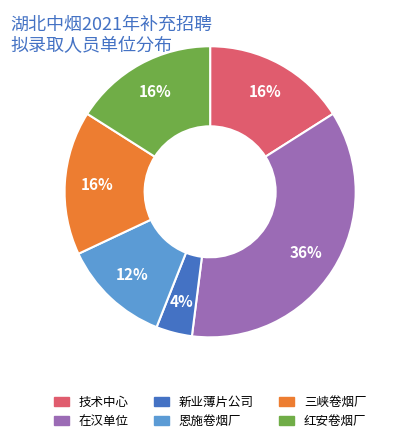

Approximately how many times larger is the value at 恩施卷烟厂 compared to 在汉单位?

0.3